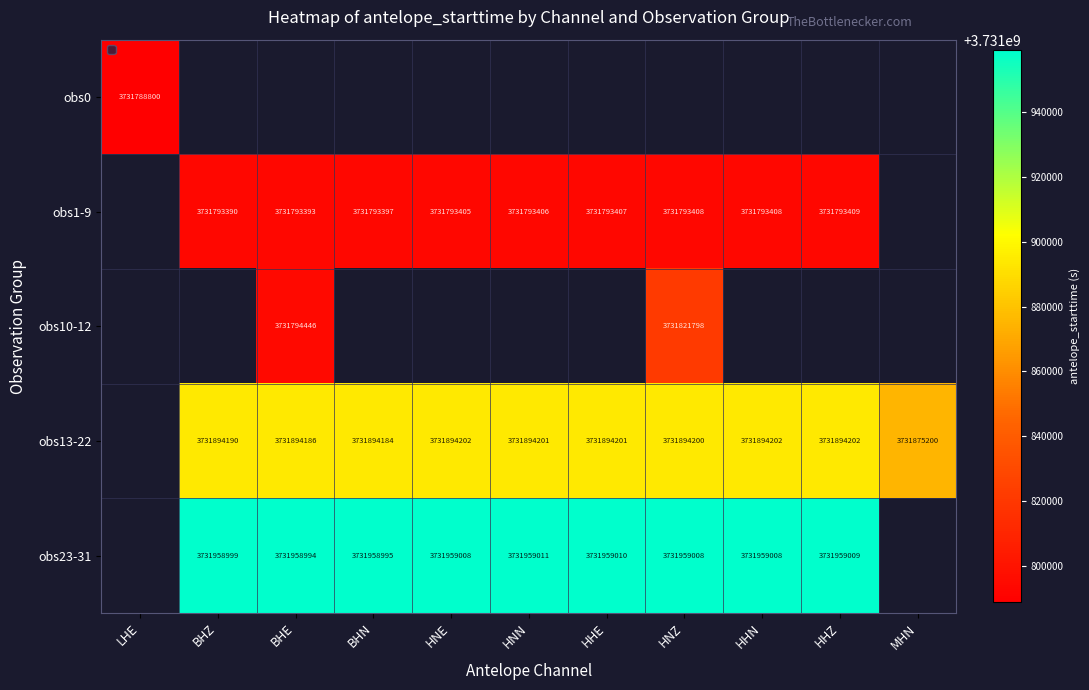

The value of obs13-22 at HNZ is 1778507891.6. True or false?

False